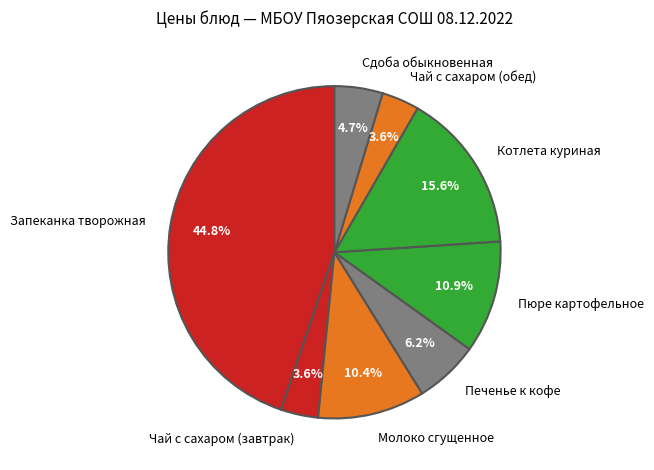

Does Молоко сгущенное account for over 50% of the chart?

No